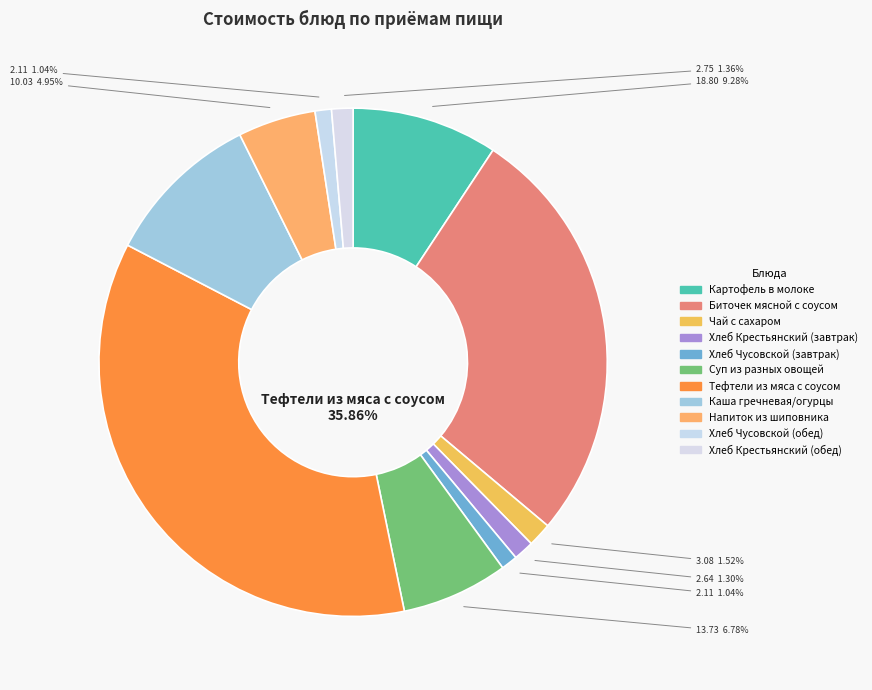

What portion of the pie excludes Тефтели из мяса с соусом?

64.1%